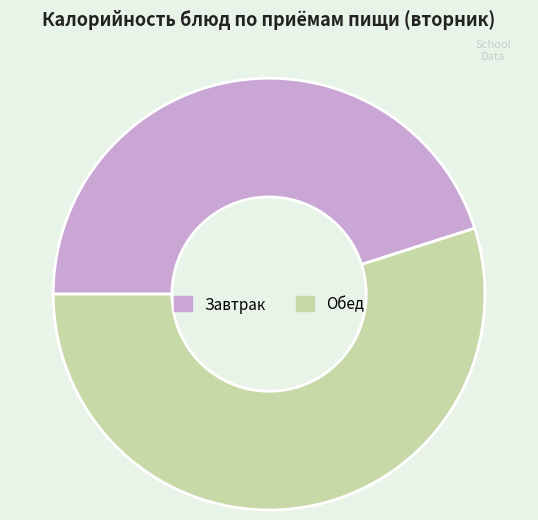

Is there a majority slice in this chart?

Yes